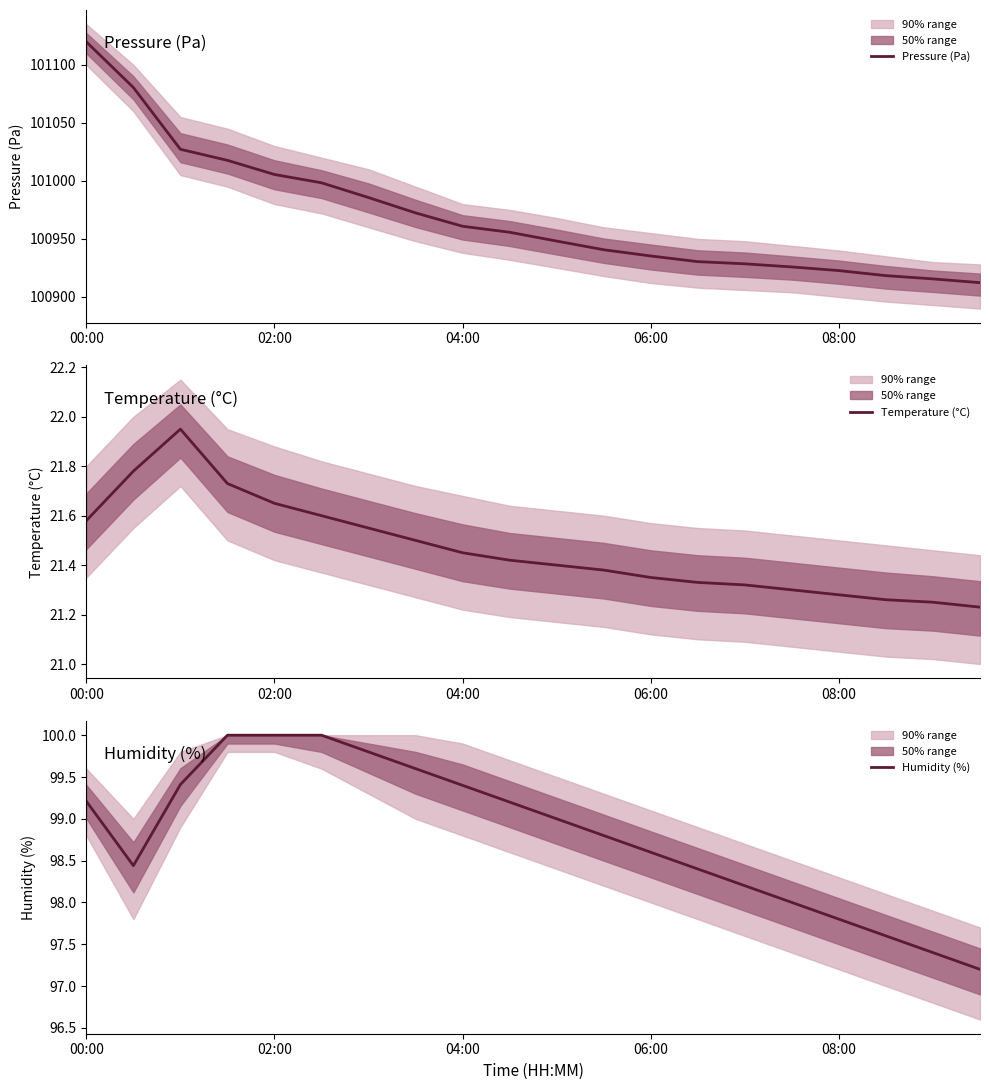

What is the difference between the highest and lowest values at 15?

100904.5